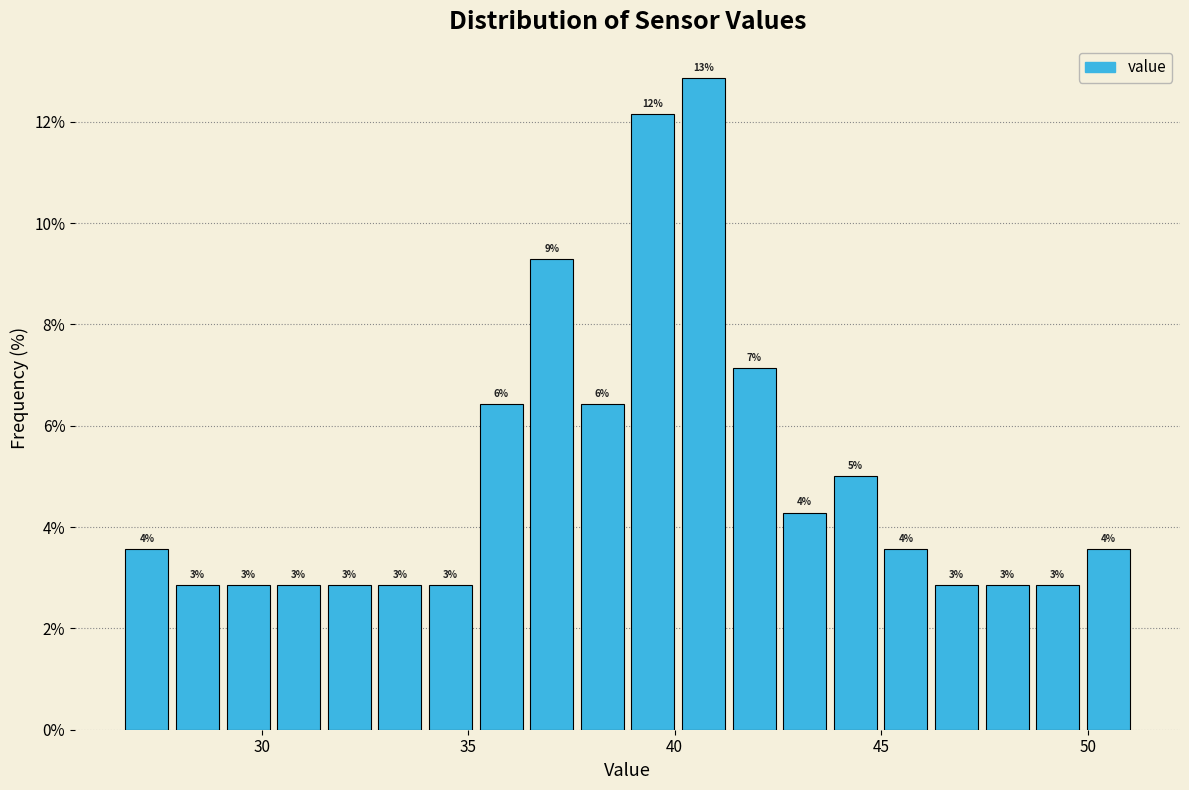

Read against the x-axis, roughly where is the centre of the tallest bar?

40.5